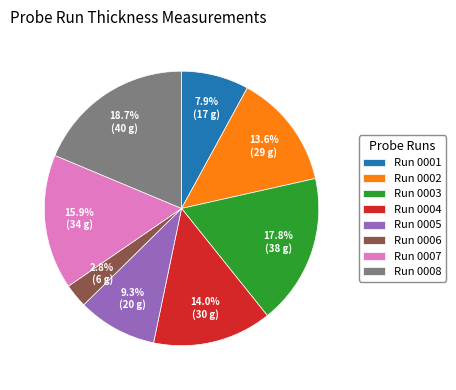

To the nearest percent, what is the average slice percentage?

12%